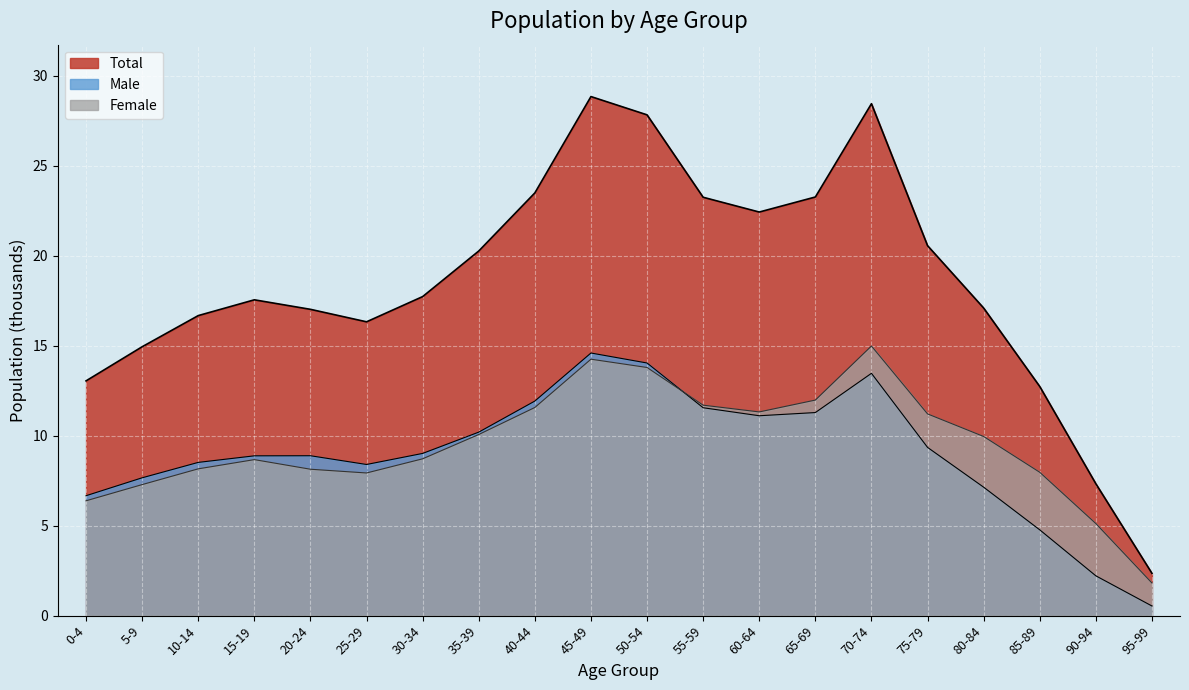

How many values in the Total series exceed 17?

13